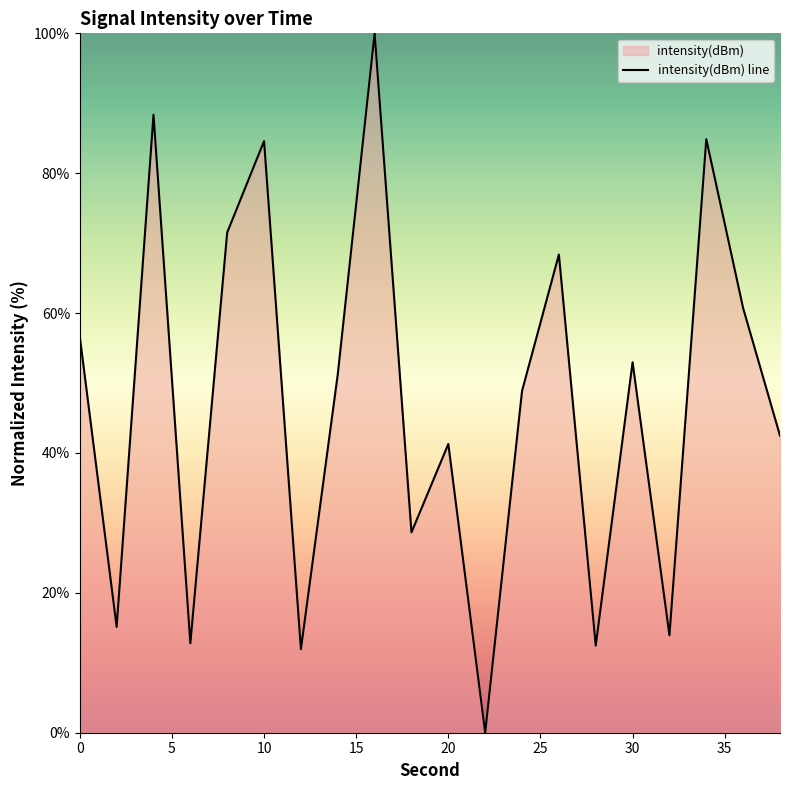

Does the chart display data point markers on the line(s)?

No